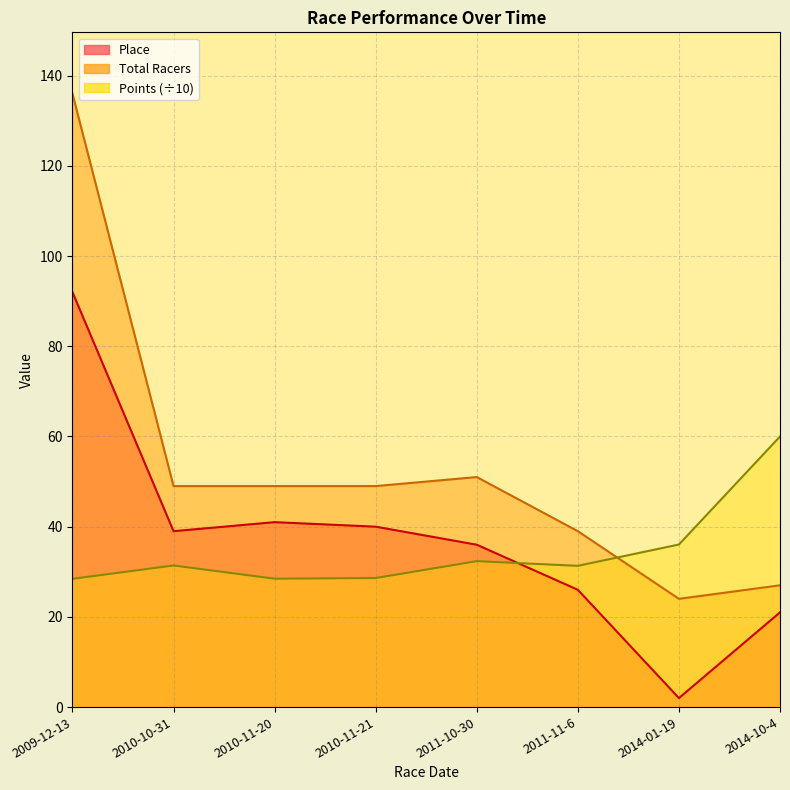

Which series has the largest range (max minus min)?

Total Racers